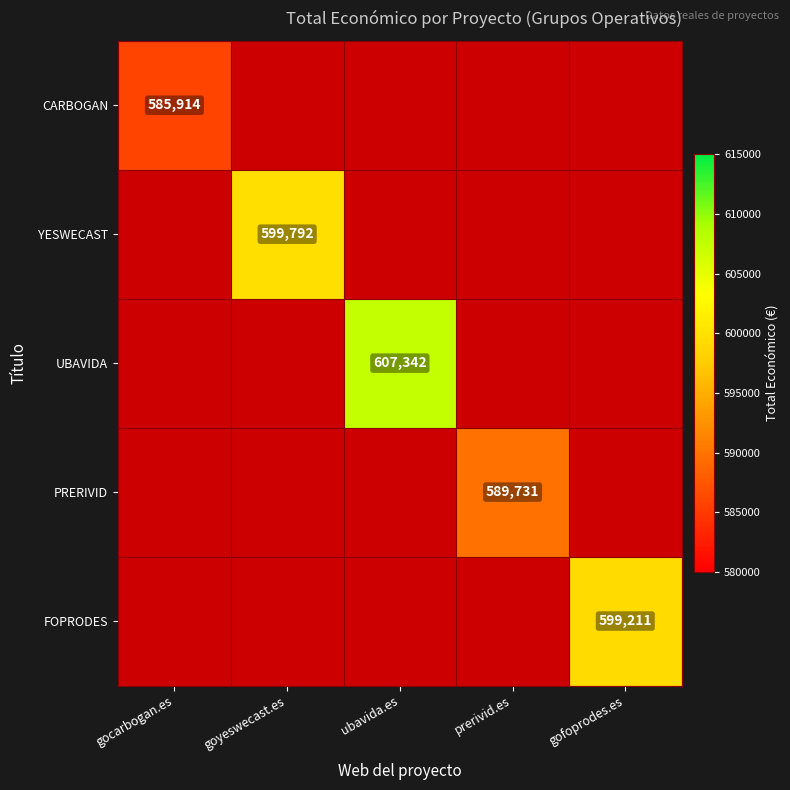

At how many categories does at least one series exceed 603106?

1